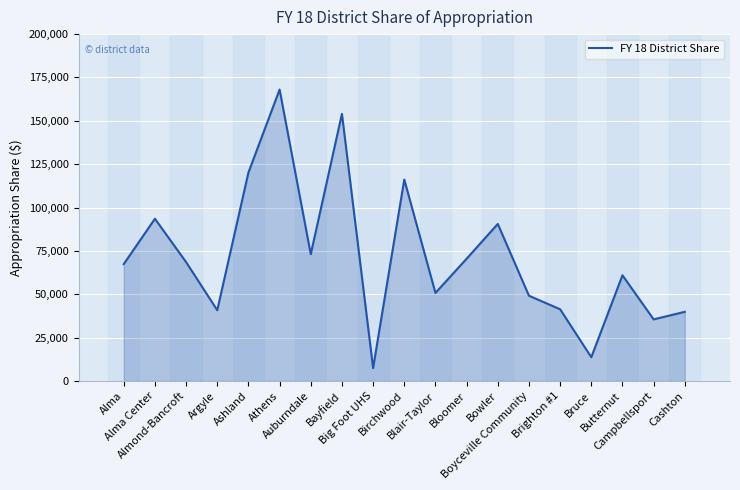

What is the change in value from Bowler to Boyceville Community?

-41393.5